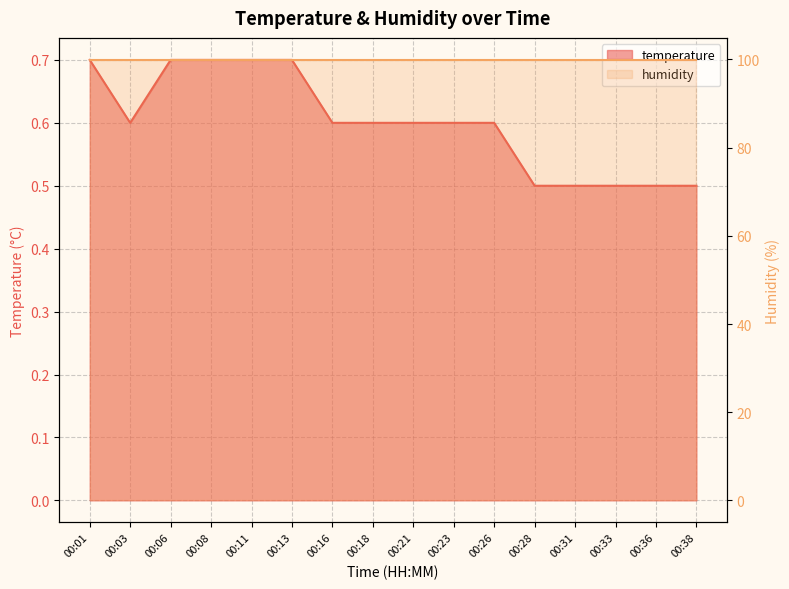

Rank the categories by value from lowest to highest.

00:28, 00:31, 00:33, 00:36, 00:38, 00:03, 00:16, 00:18, 00:21, 00:23, 00:26, 00:01, 00:06, 00:08, 00:11, 00:13